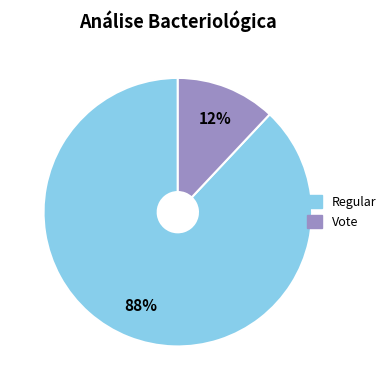

To the nearest percent, what is the average slice percentage?

50%